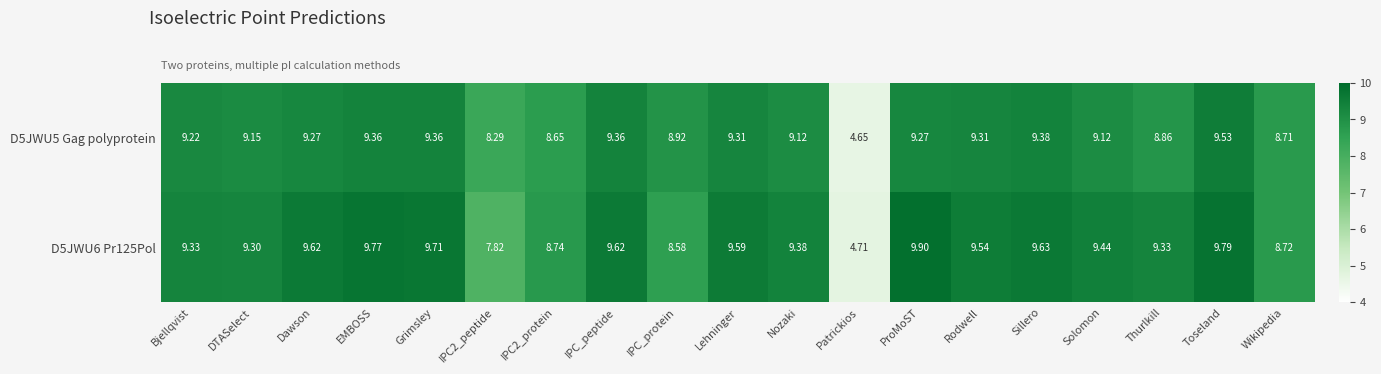

Which label corresponds to the largest value in the chart?

ProMoST